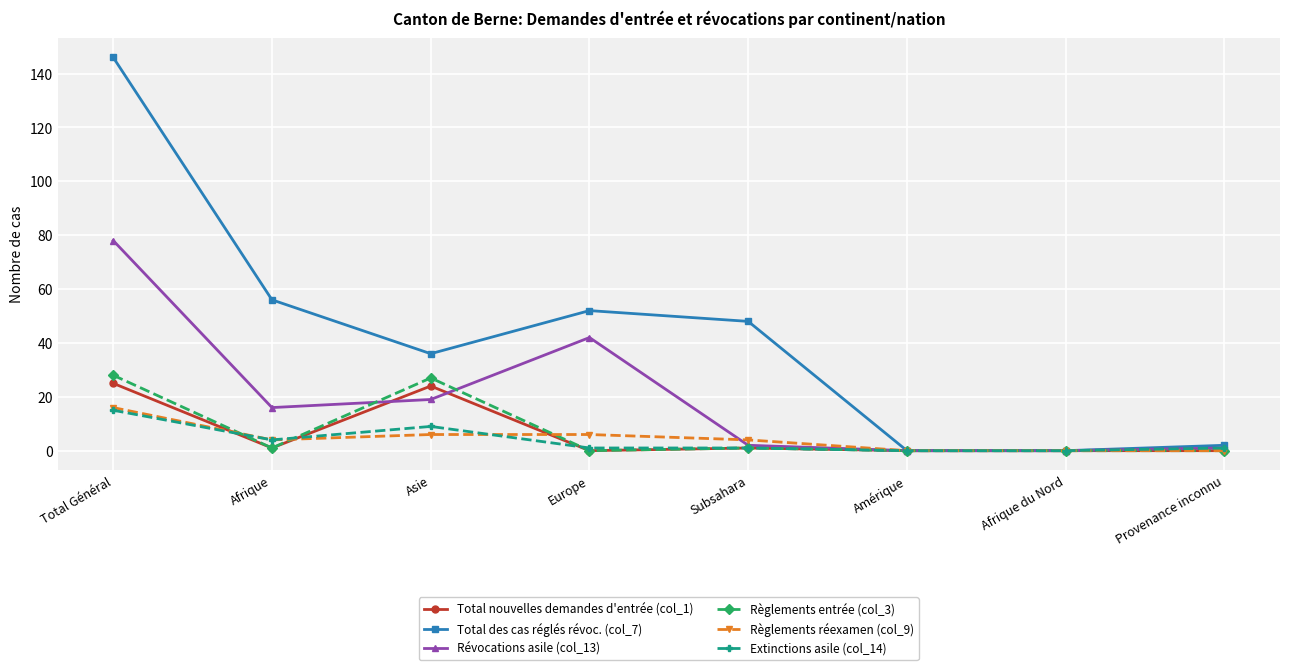

Is the value of Total des cas réglés révoc. (col_7) at Asie greater than the value of Règlements entrée (col_3) at Total Général?

Yes